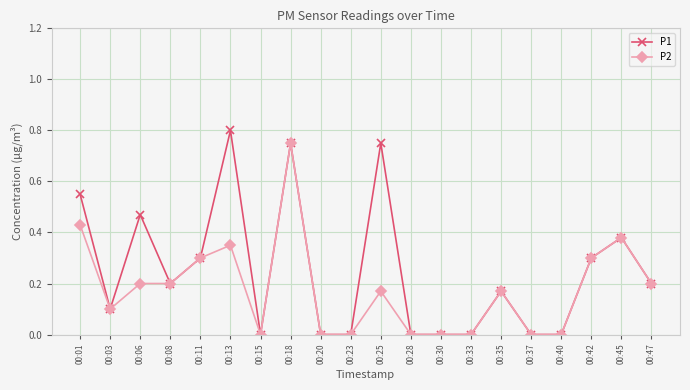

Which series has the widest spread of values?

P1